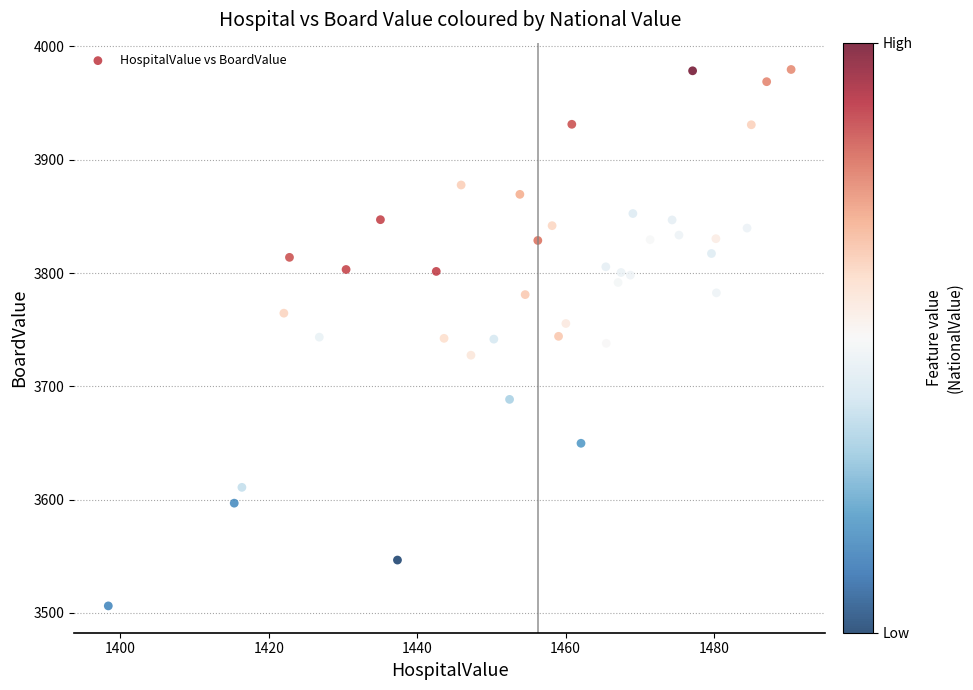

Count the number of points in this scatter plot.

40